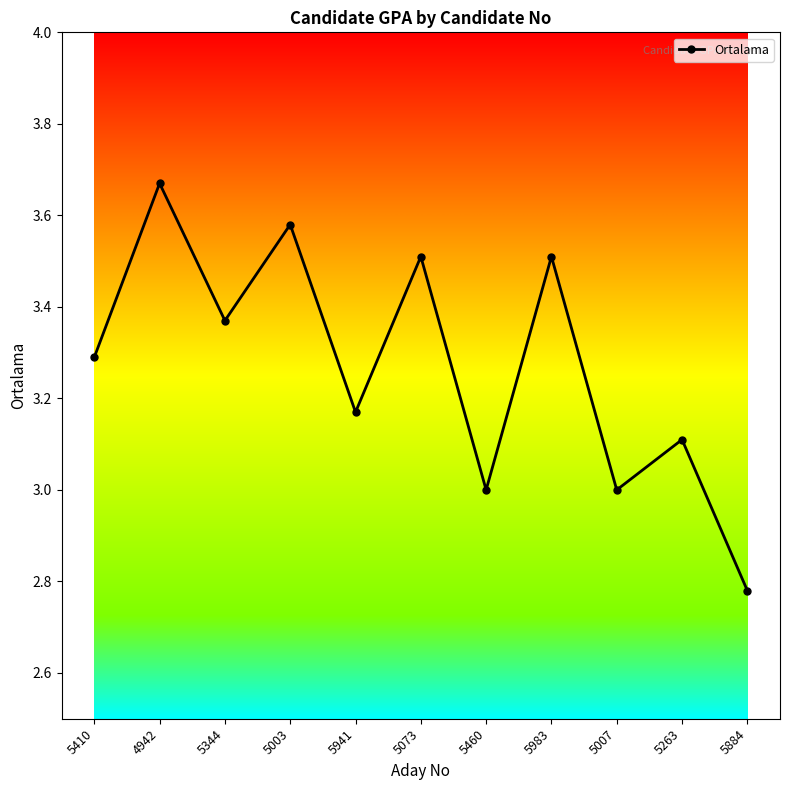

What is the label of the 7th point from the left?

5460